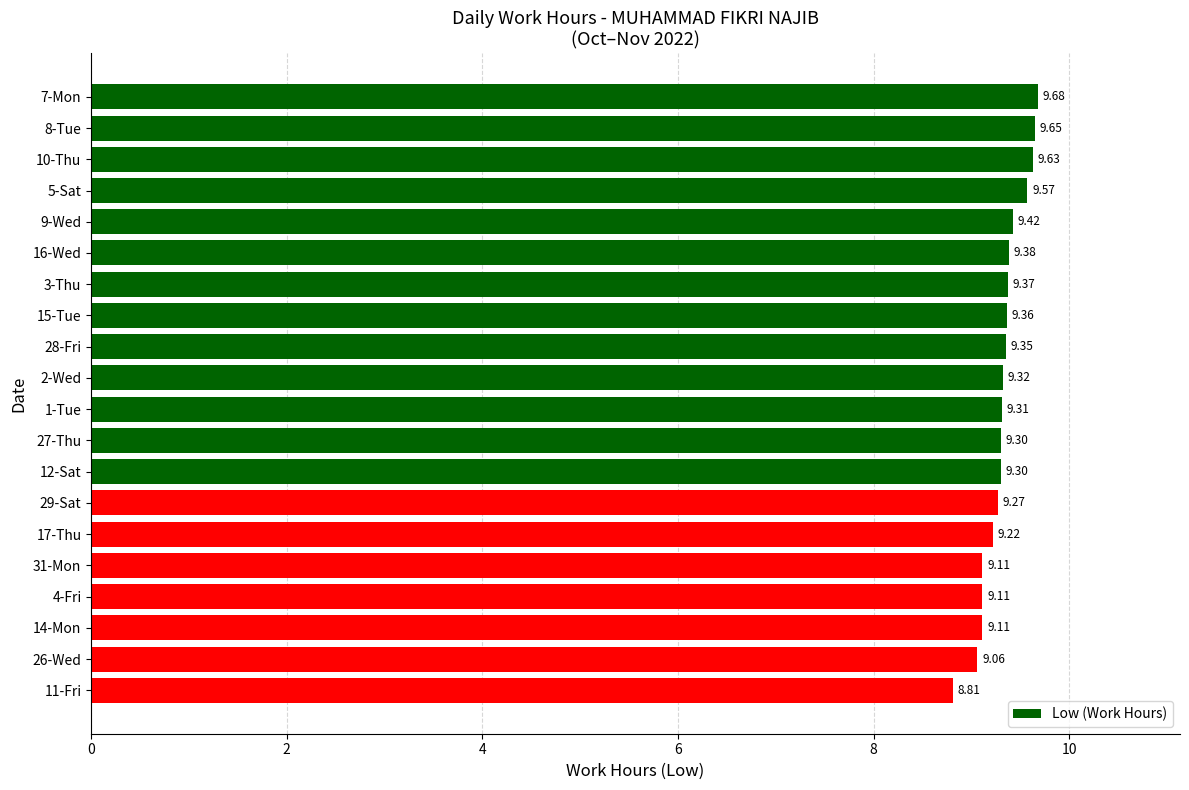

What is the difference between the maximum and minimum values?

0.9